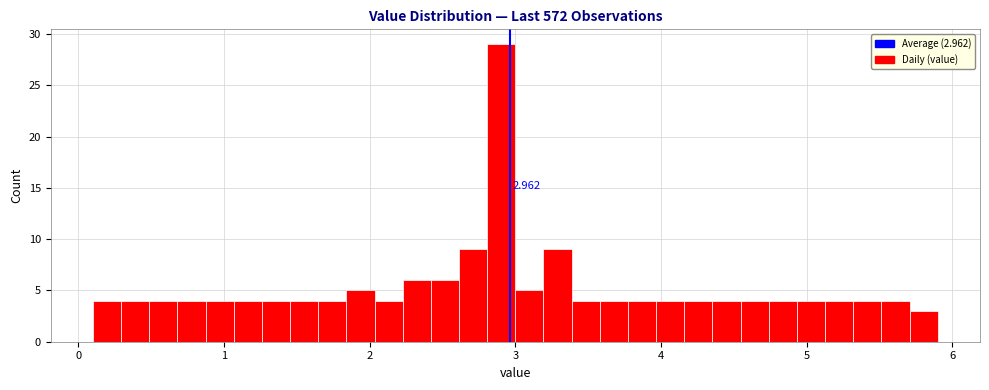

Around what value on the x-axis is the tallest bar? Give the approximate position of its centre, as read against the axis.

2.9